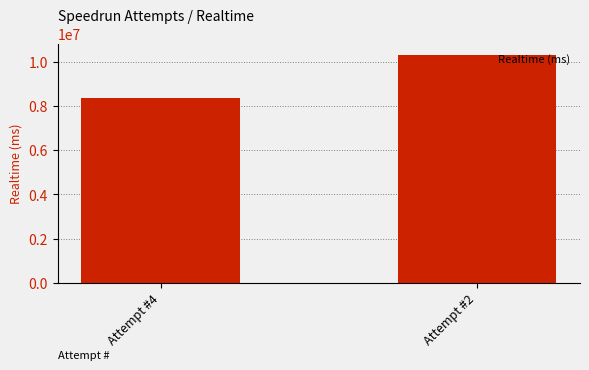

How many bars are there in total?

2